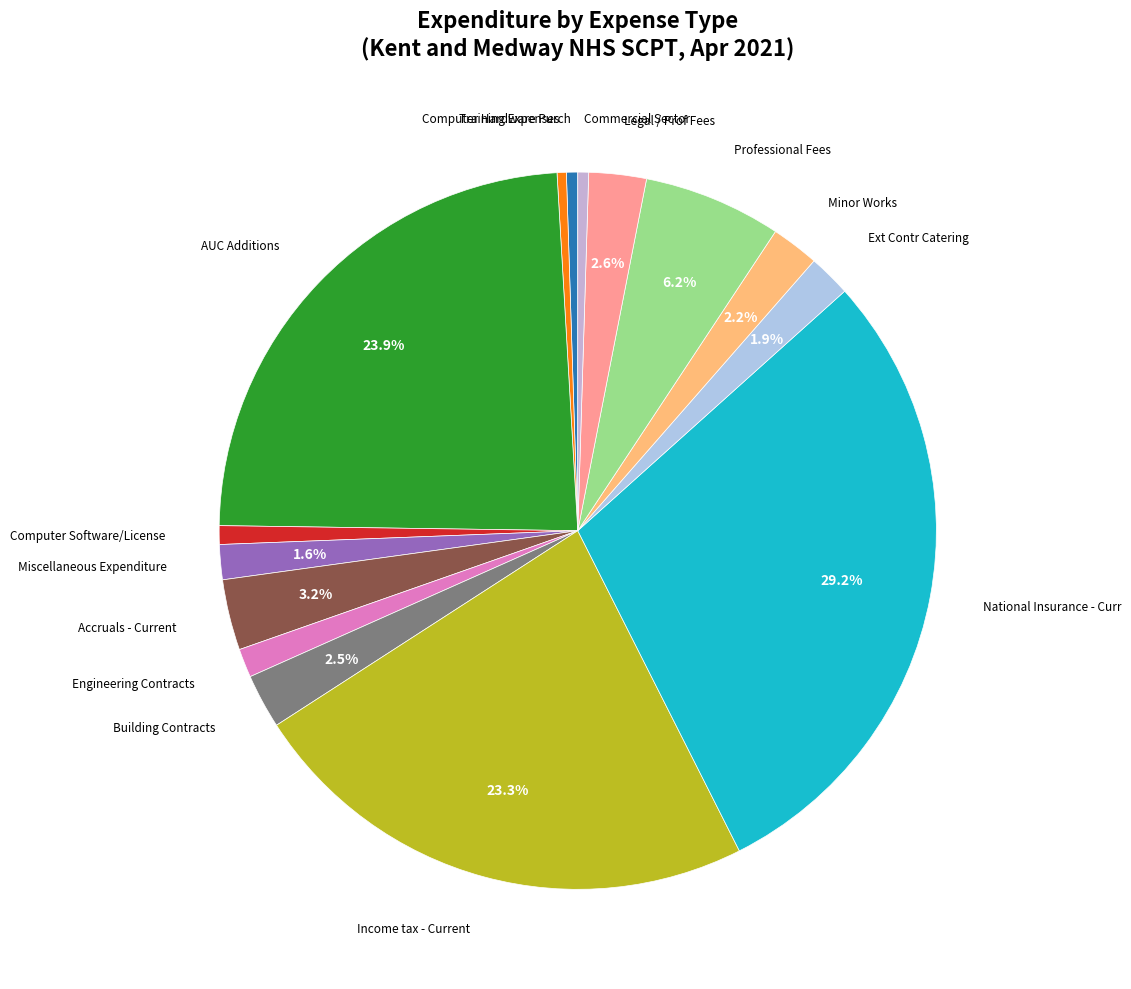

Which slice is the largest?

National Insurance - Curr